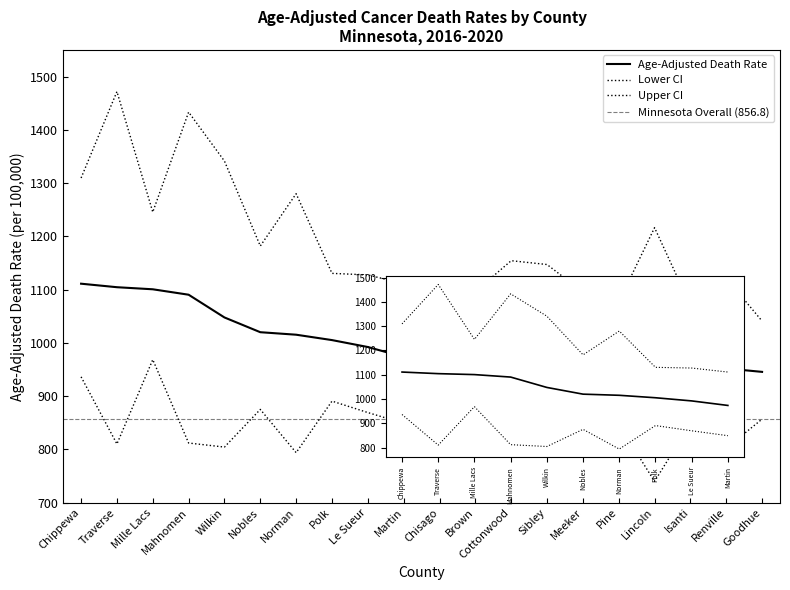

Rank the categories by Lower CI value from lowest to highest.

Lincoln, Norman, Renville, Wilkin, Cottonwood, Traverse, Sibley, Mahnomen, Meeker, Pine, Isanti, Martin, Brown, Goodhue, Le Sueur, Nobles, Chisago, Polk, Chippewa, Mille Lacs